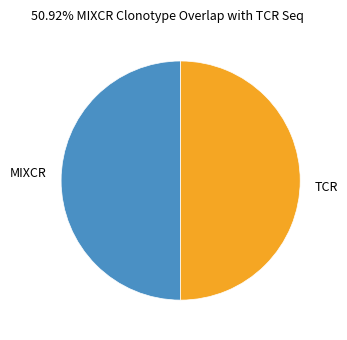

True or false: TCR accounts for 40% of the total.

False